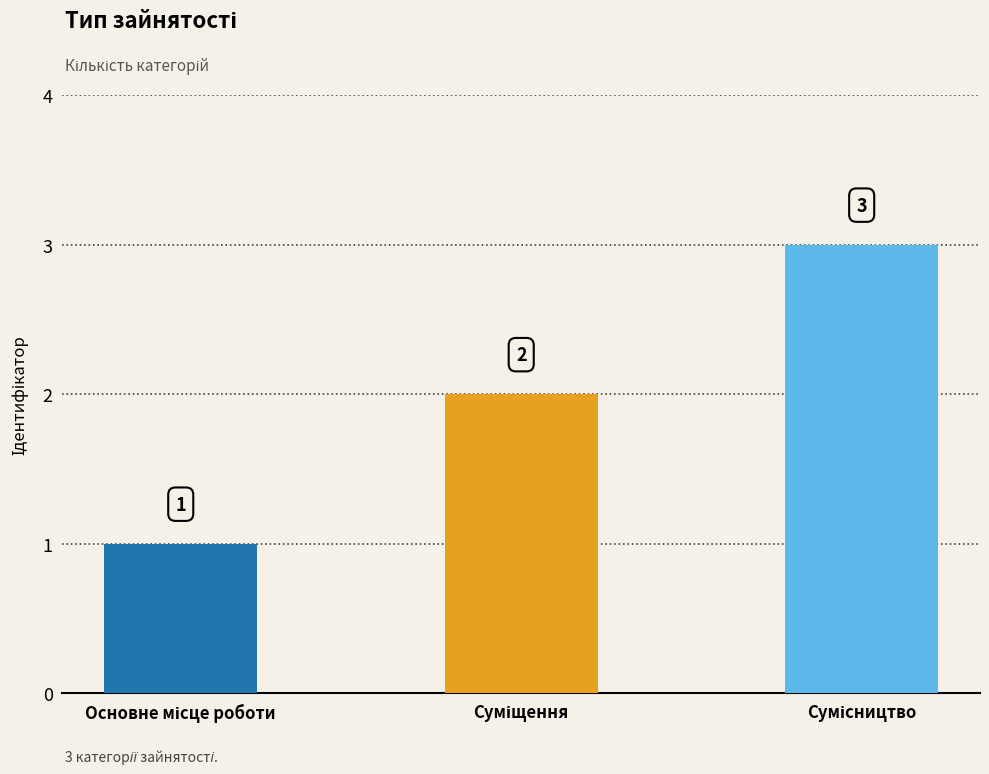

What is the value of the 2nd bar from the left?

2